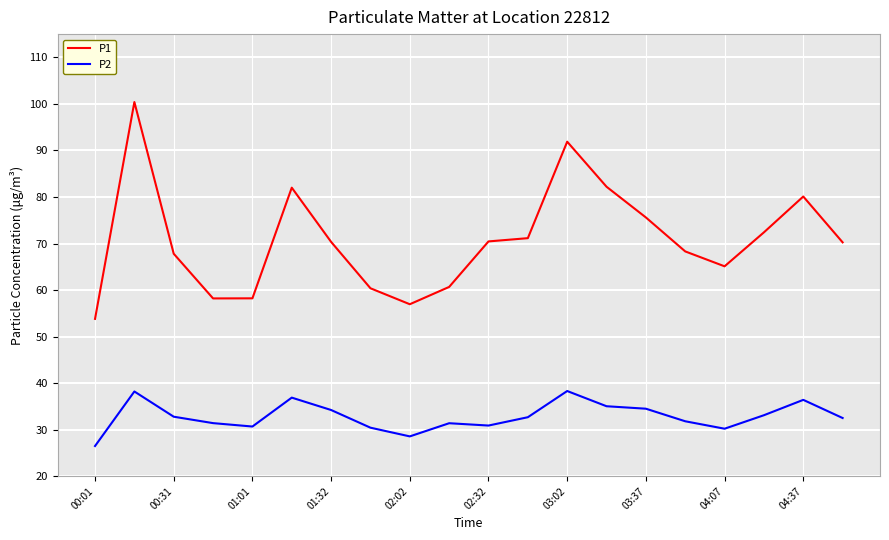

True or false: P1 and P2 intersect in this chart.

False